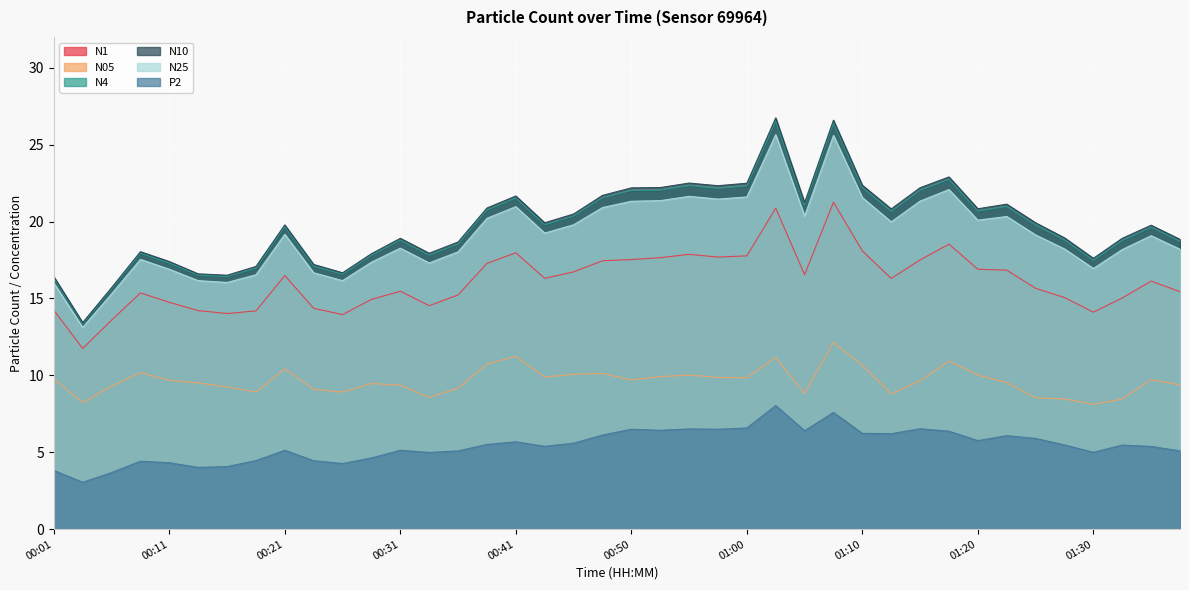

At which category is the sum across all series the highest?

01:08